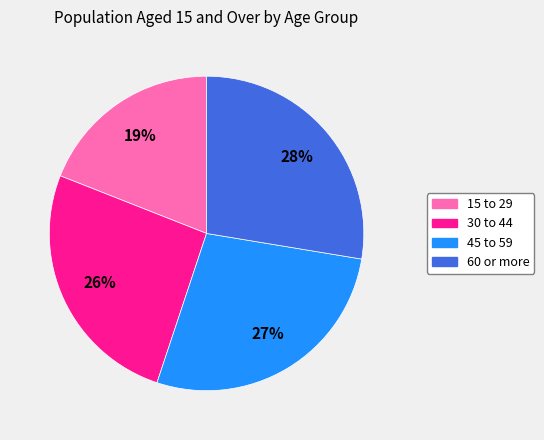

To the nearest percent, what portion does 15 to 29 represent?

19%